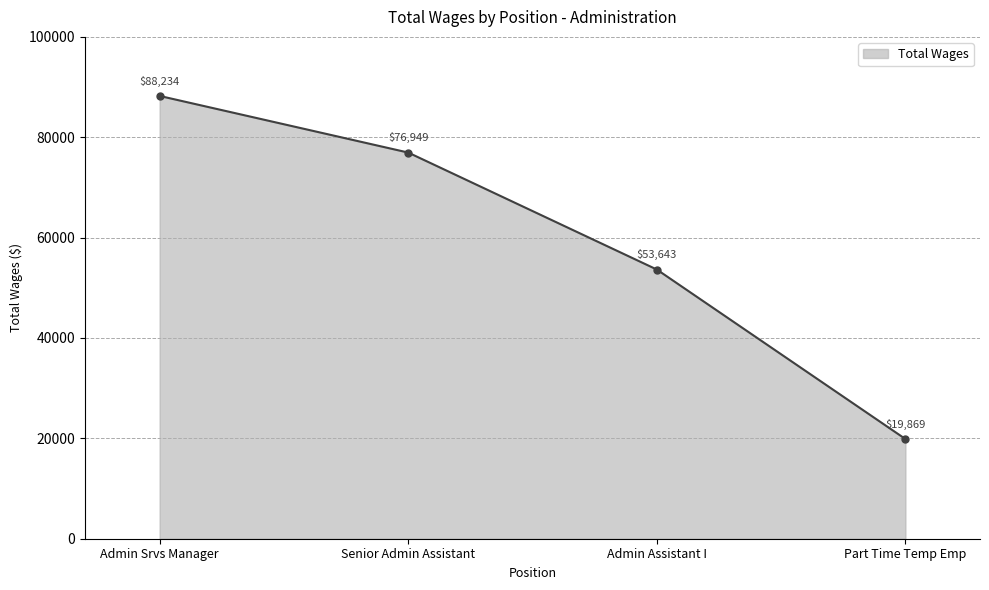

What is the minimum value shown in the chart?

19869